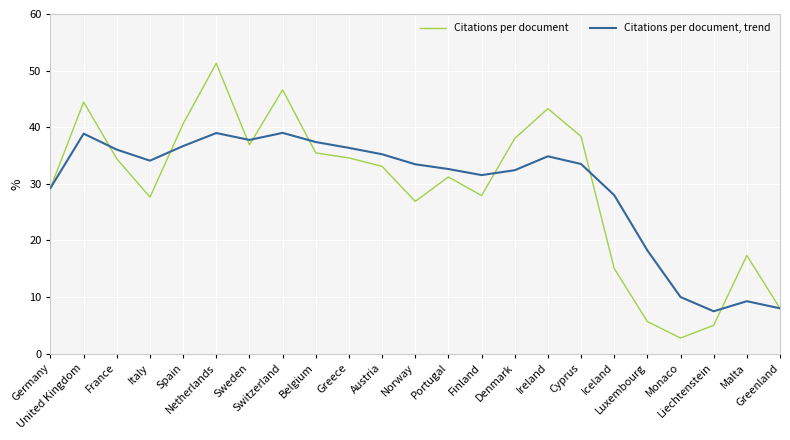

What is the maximum value for Citations per document, trend?

39.0